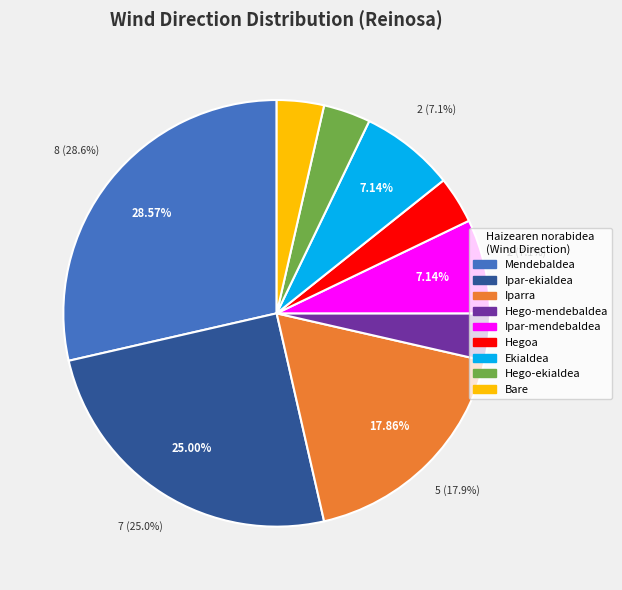

Combined, do Ipar-mendebaldea and Mendebaldea account for over 50%?

No